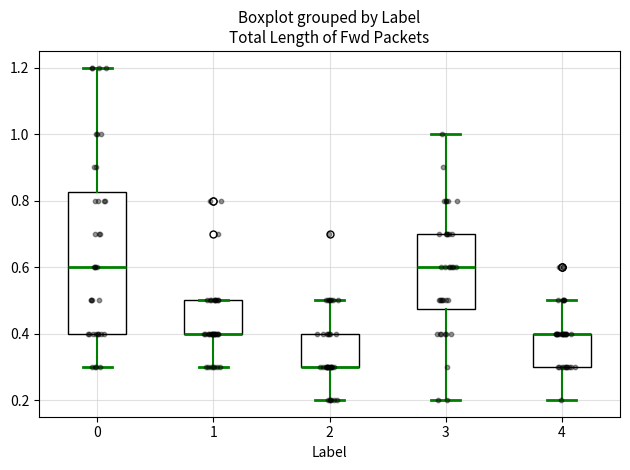

Comparing the boxes themselves (not the whiskers), which one is the tallest?

0